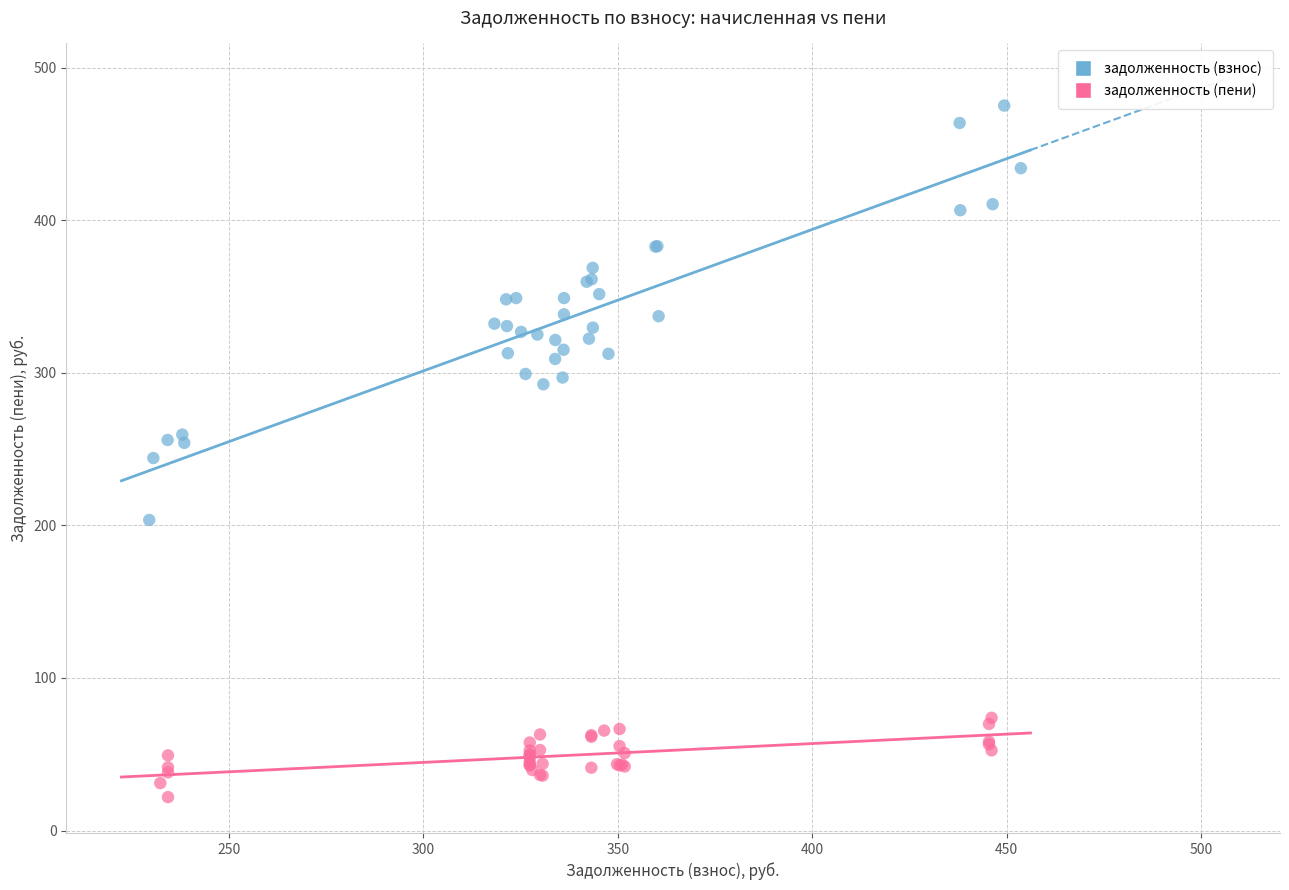

Which series contains the highest Y value?

задолженность (взнос)